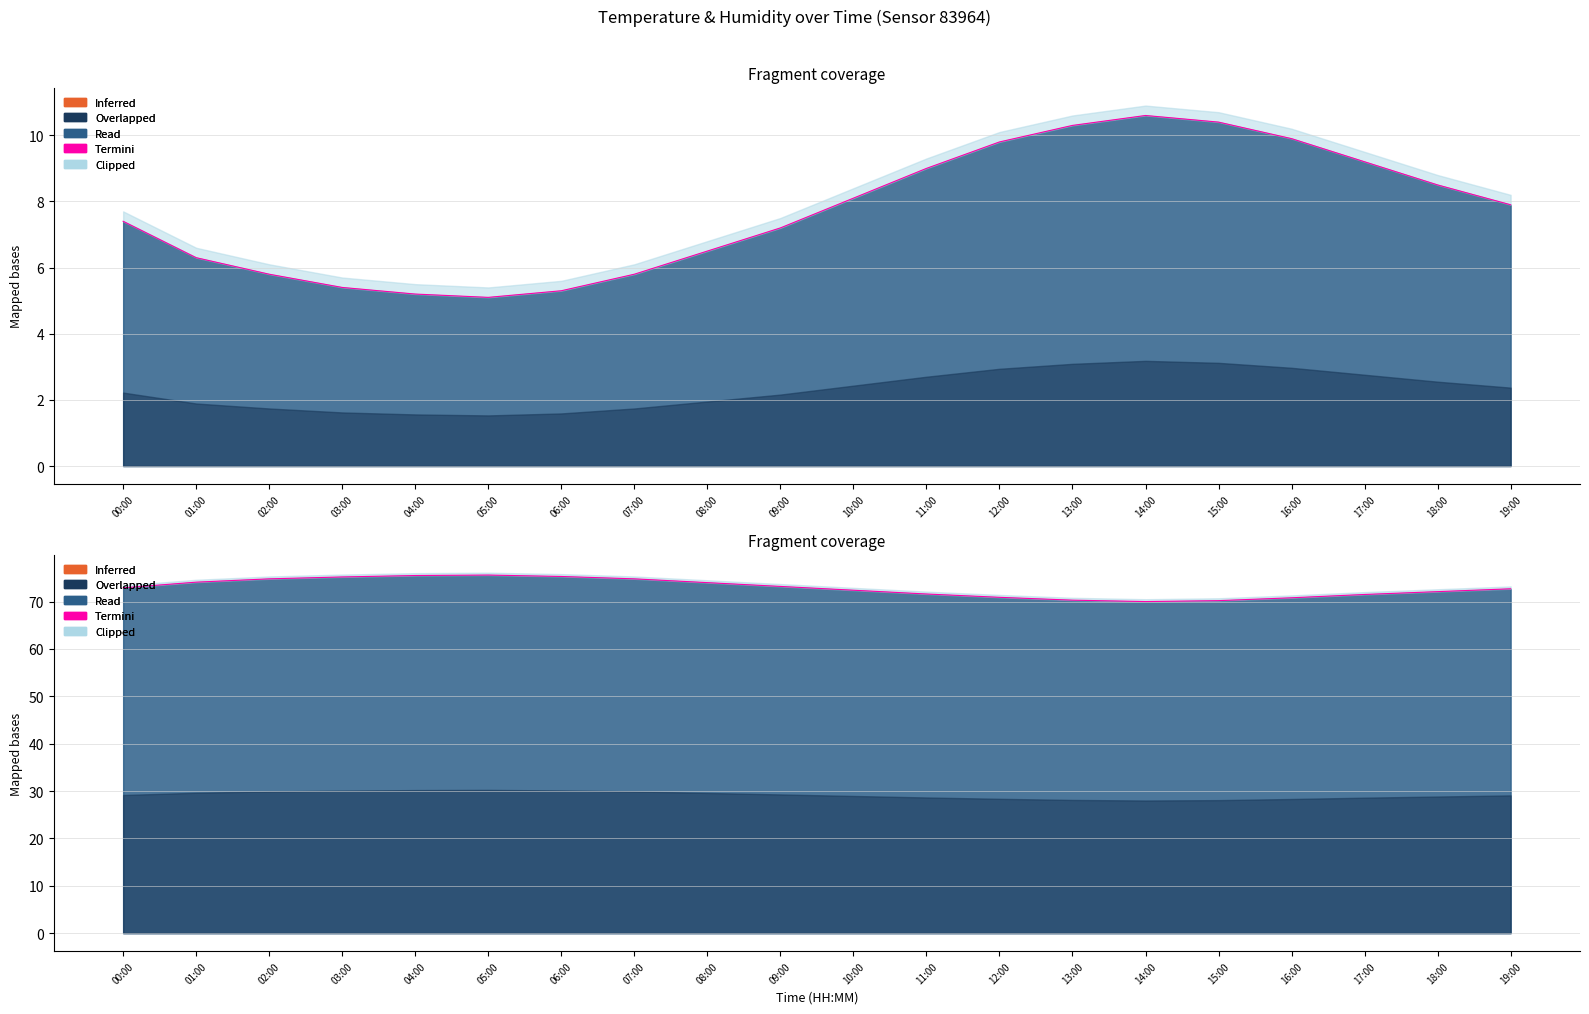

What is the label of the 9th point from the right?

11:00